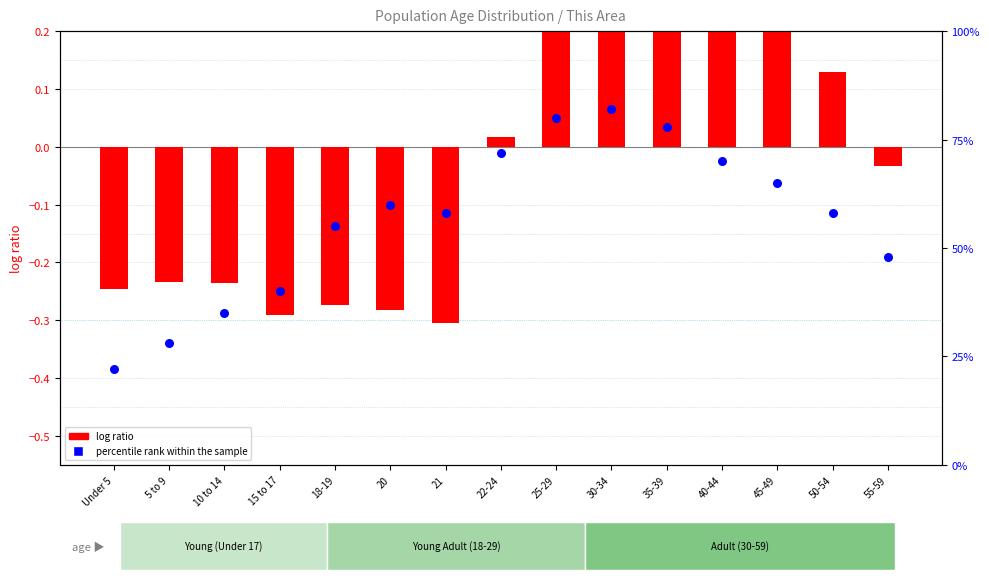

At which category is the sum across all series the highest?

30-34